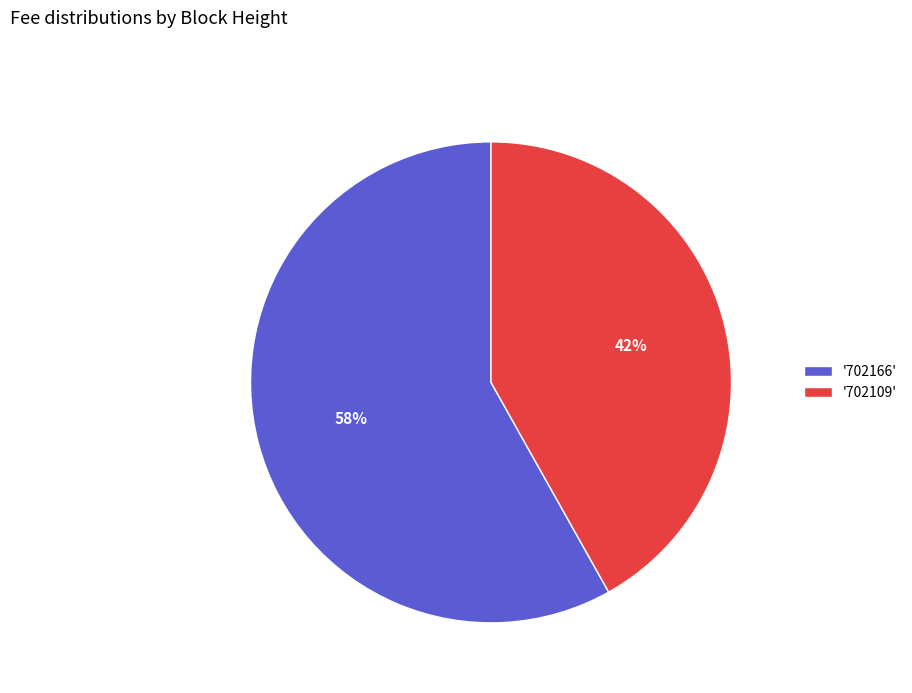

Is there any slice that represents more than half of the pie?

Yes